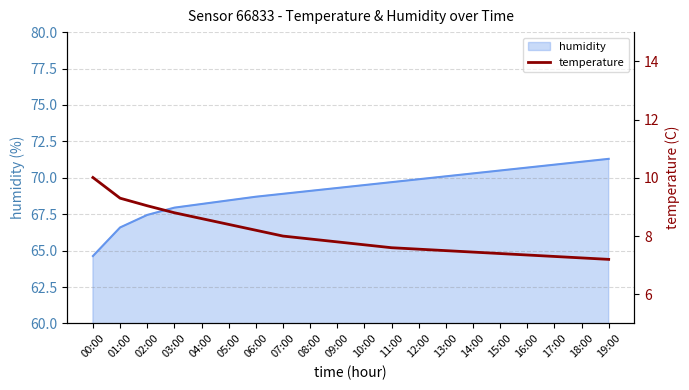

Is it true that humidity equals 44.7 at 16:00?

False